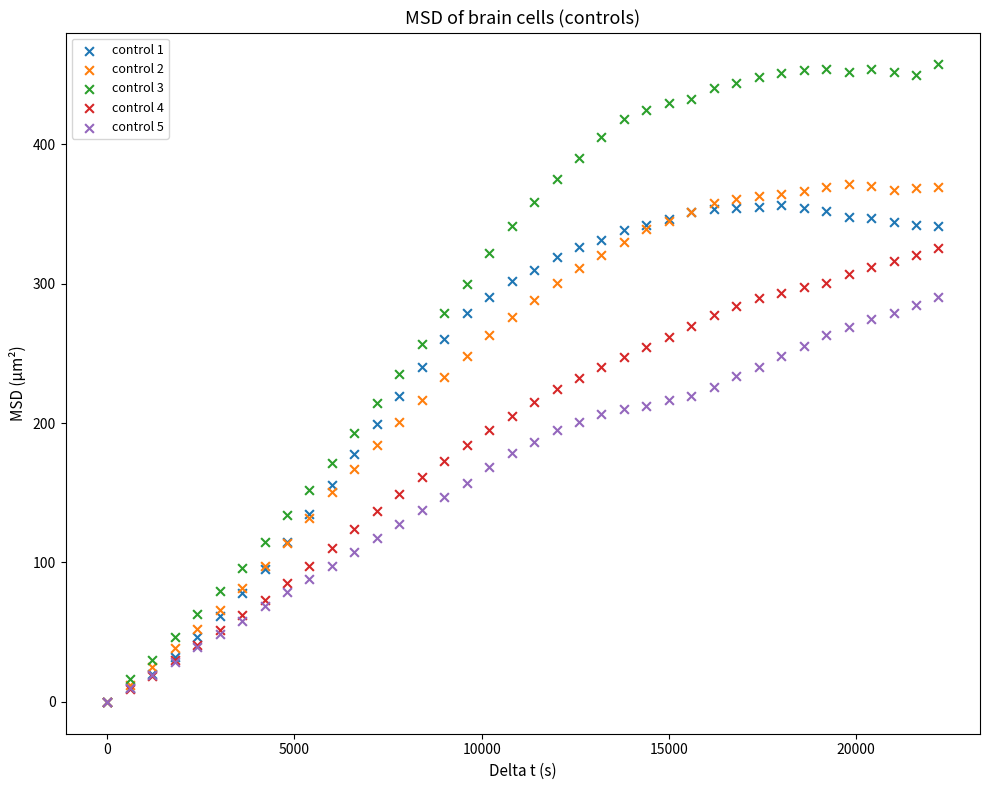

What are all the series names shown in the legend?

control 1, control 2, control 3, control 4, control 5